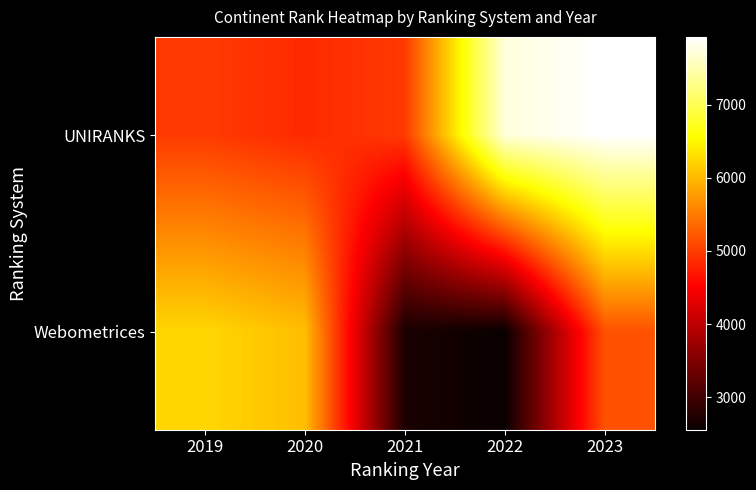

Reading left to right, list all the values displayed in this chart.

UNIRANKS: 2019=4988	2020=4849	2021=4979	2022=7729	2023=7927
Webometrices: 2019=6235	2020=6044	2021=2689	2022=2555	2023=5171